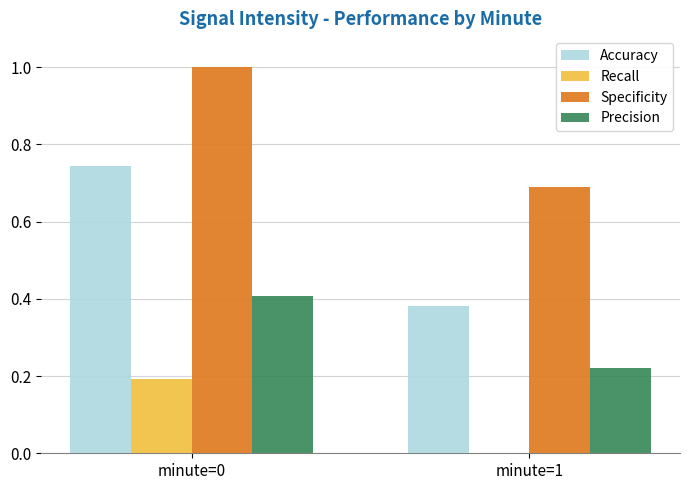

Between minute=0 and minute=1, which series saw the biggest shift?

Accuracy